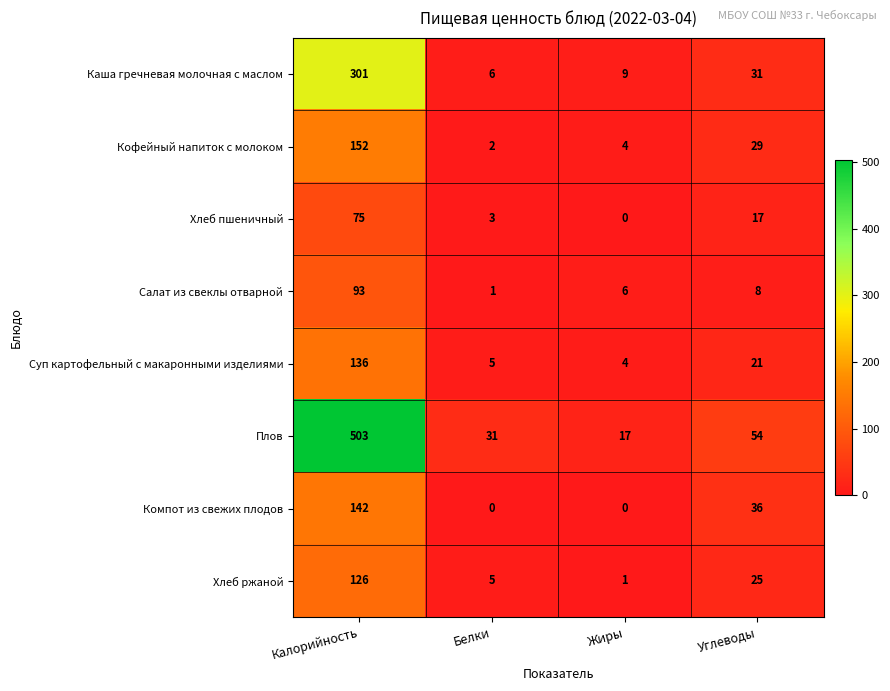

What is the difference between the maximum and minimum values in the Хлеб ржаной series?

125